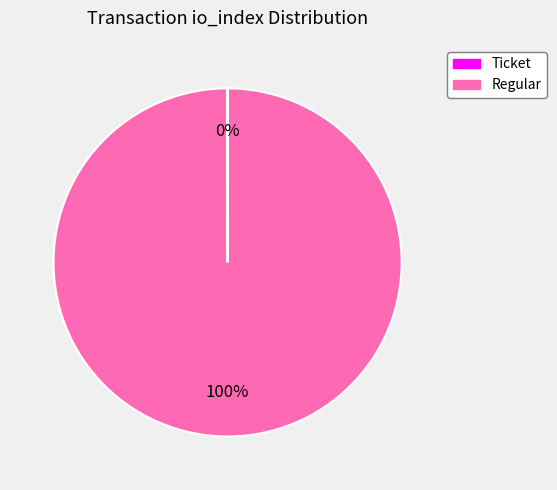

Is there any slice that represents more than half of the pie?

Yes